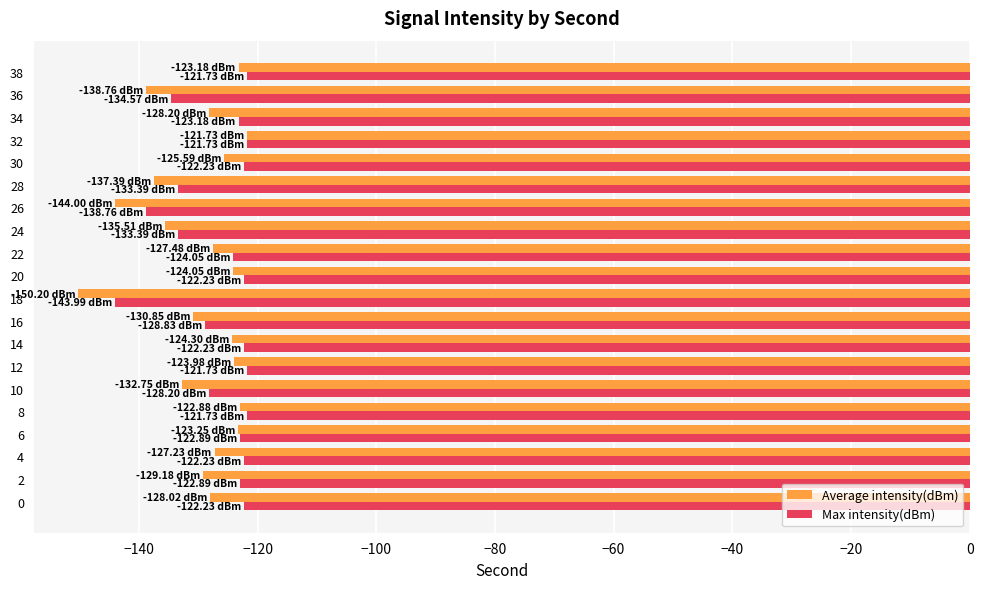

What is the difference between the Max intensity(dBm) values at 4 and 26?

16.5